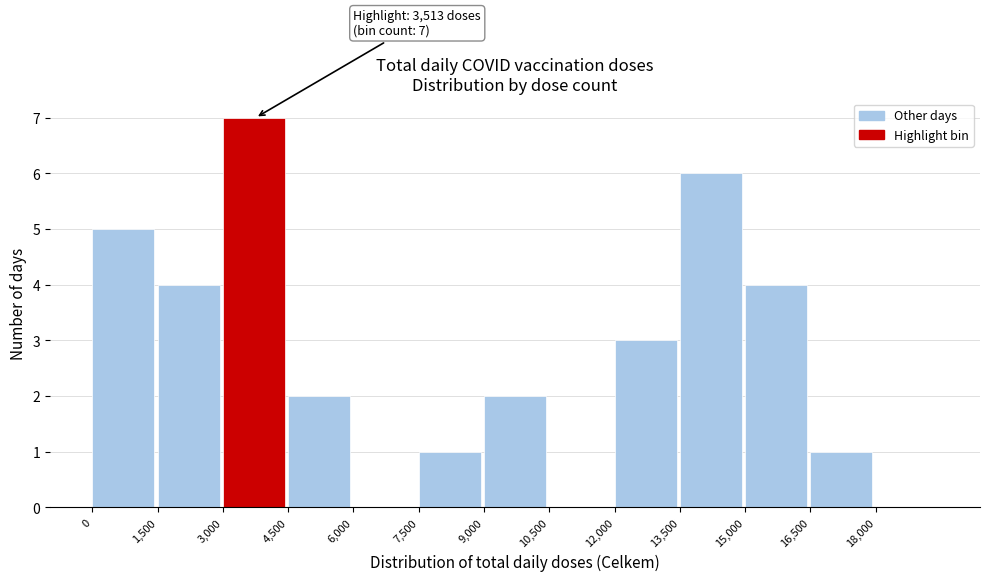

Over which range of the x-axis is the bar tallest?

3000 to 4500